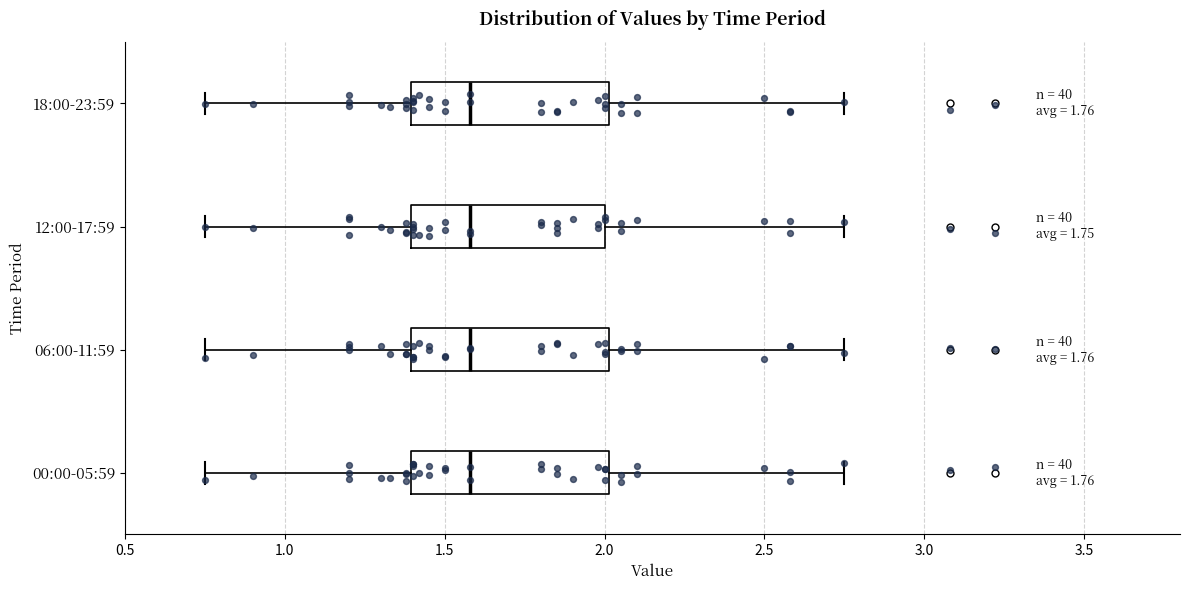

Where does the left whisker of the box for 12:00-17:59 end on the x-axis? The values are not printed on the chart, so give them approximately, as read against the axis.

0.75